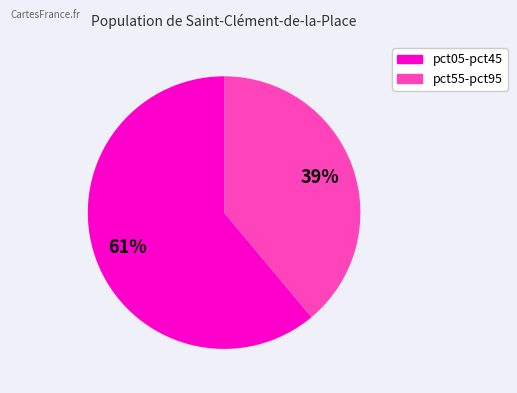

Is there any slice that represents more than half of the pie?

Yes